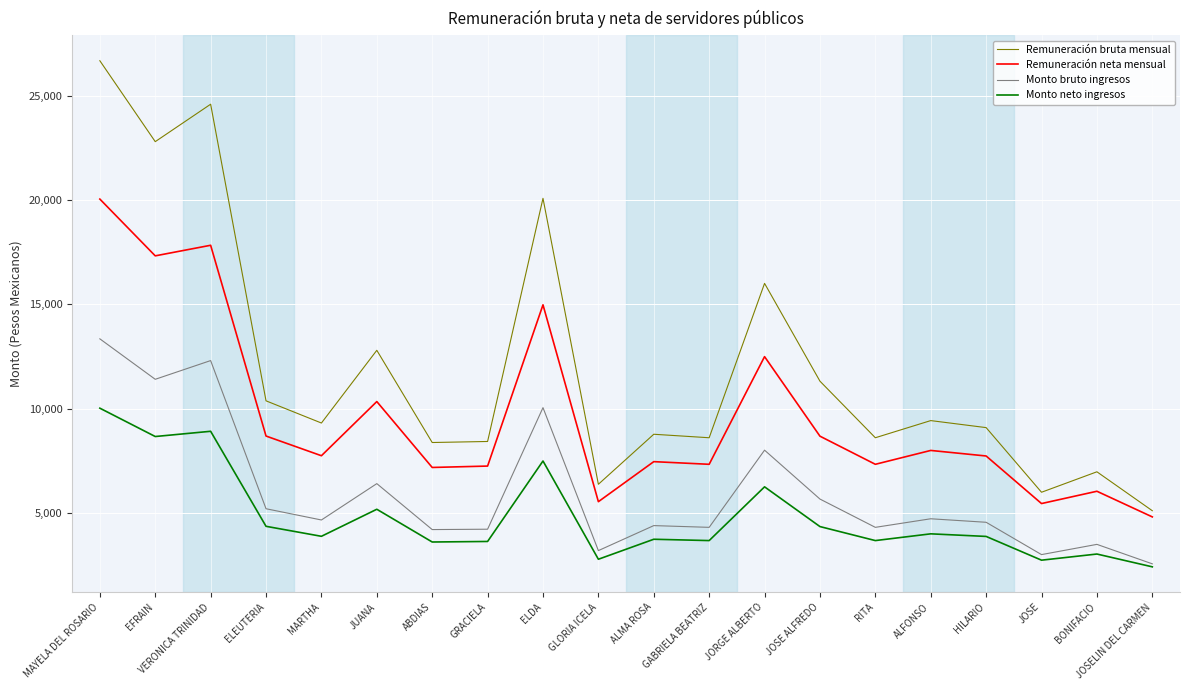

Is it true that Remuneración bruta mensual equals 12794.6 at JUANA?

True